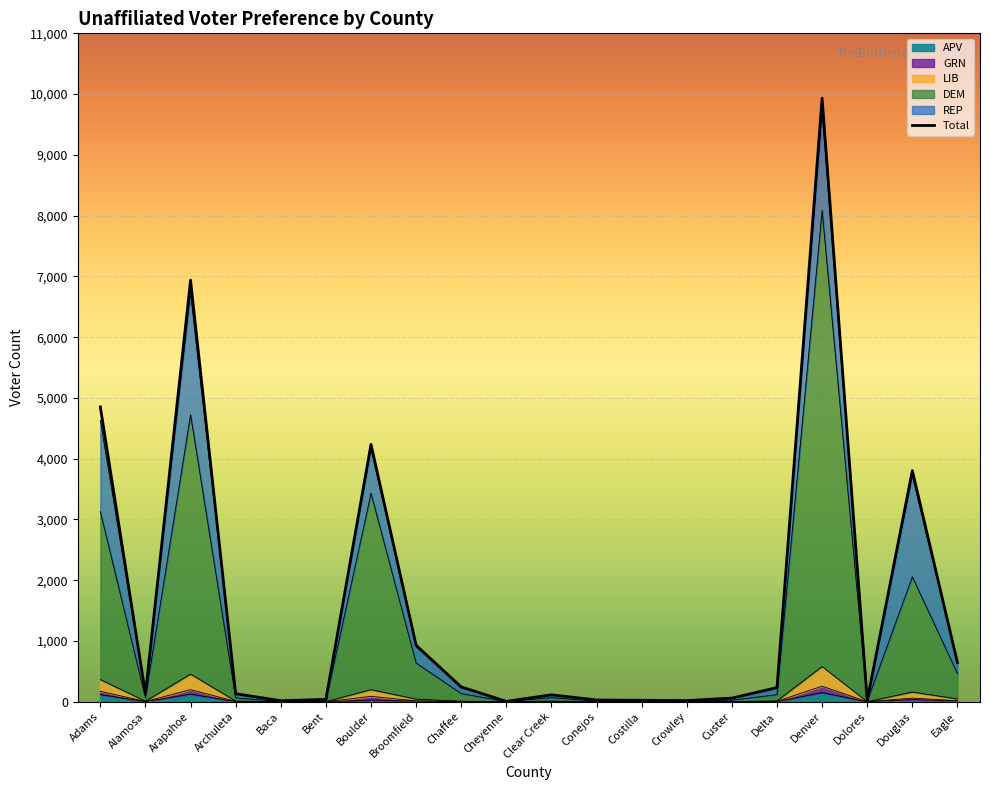

What is the average value?

1620